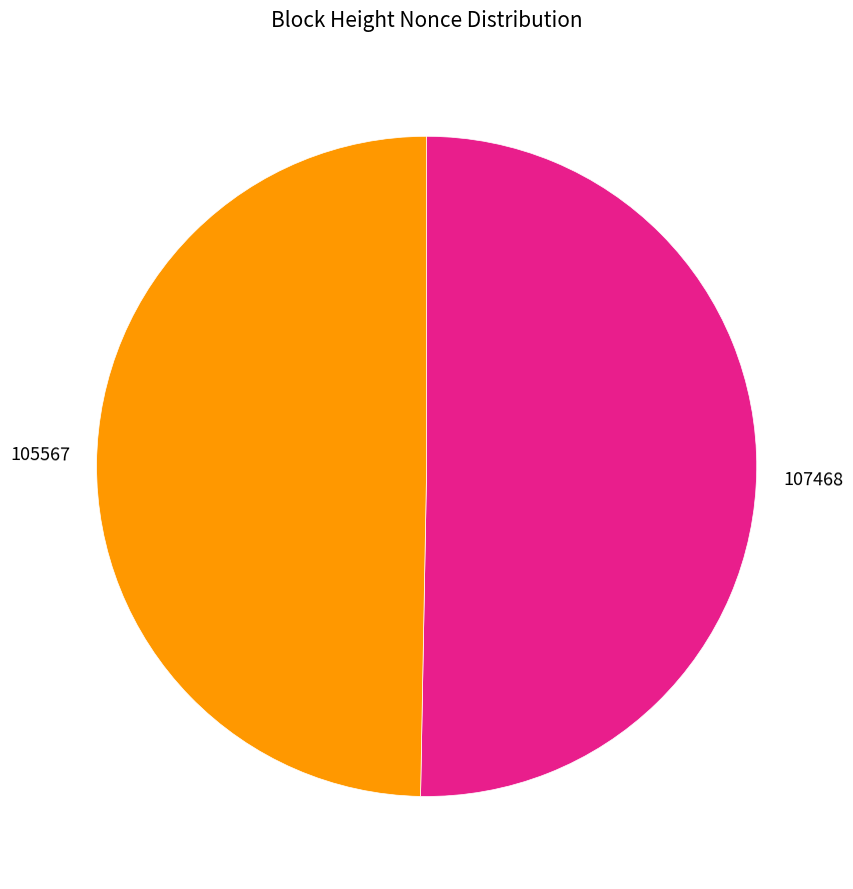

Is it true that 107468 is 60% of the pie?

False